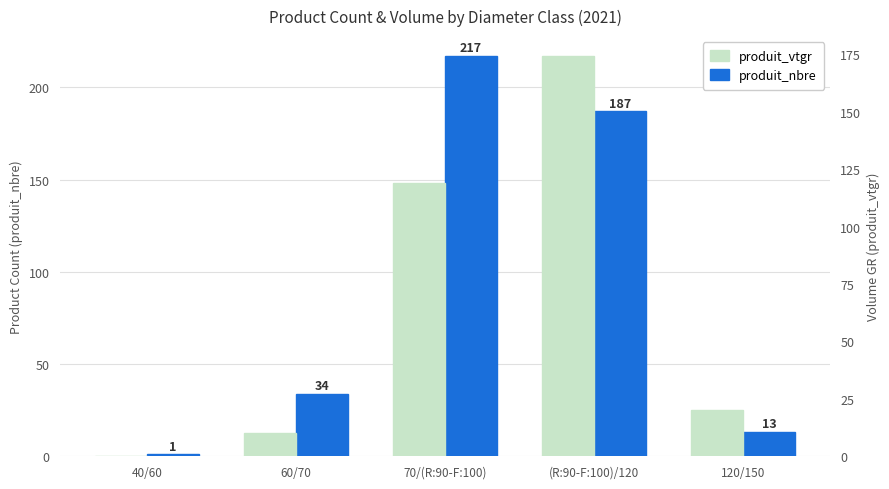

Read the produit_nbre value at 60/70.

34.0